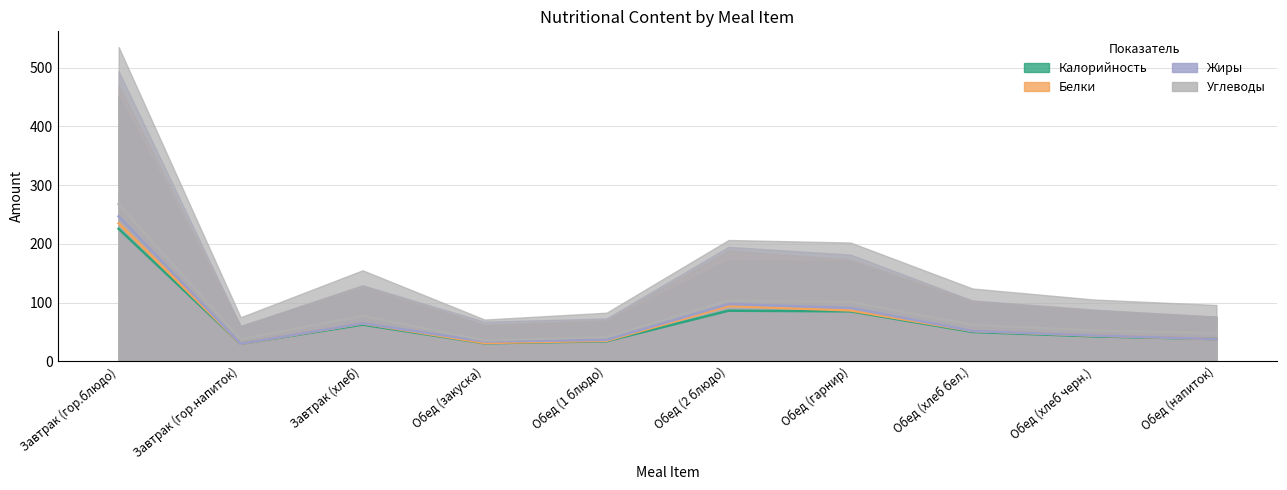

What is the label of the 5th point from the left?

Обед (1 блюдо)